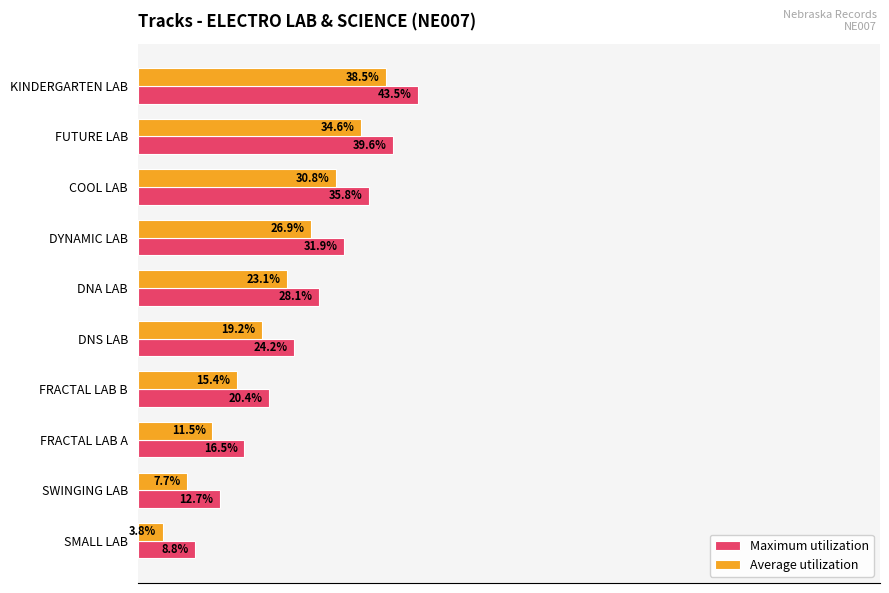

At which label does Maximum utilization reach its peak?

KINDERGARTEN LAB